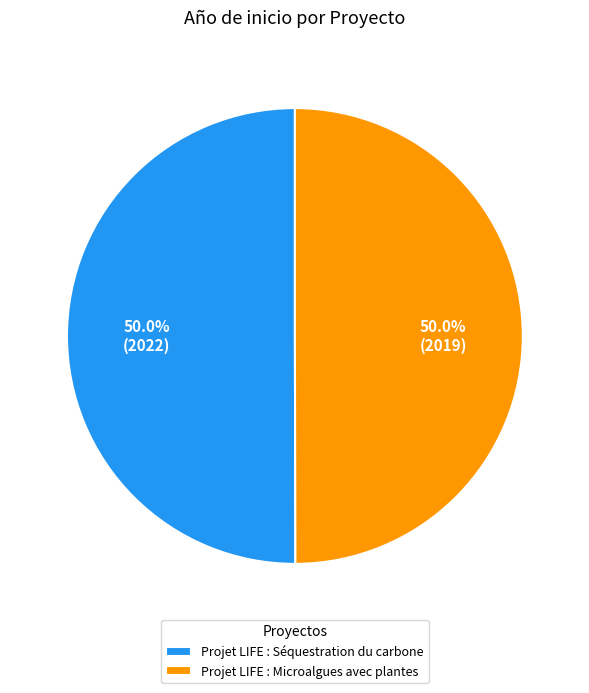

To the nearest percent, what percentage of the pie is Projet LIFE : Séquestration du carbone?

50%